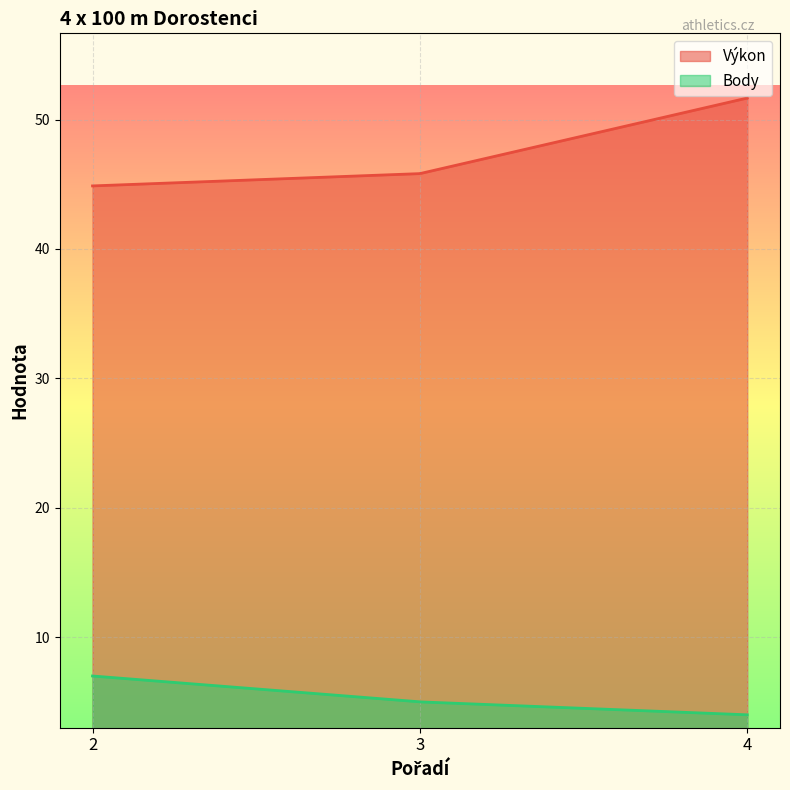

At 2, list the series in order from smallest to largest.

Body, Výkon